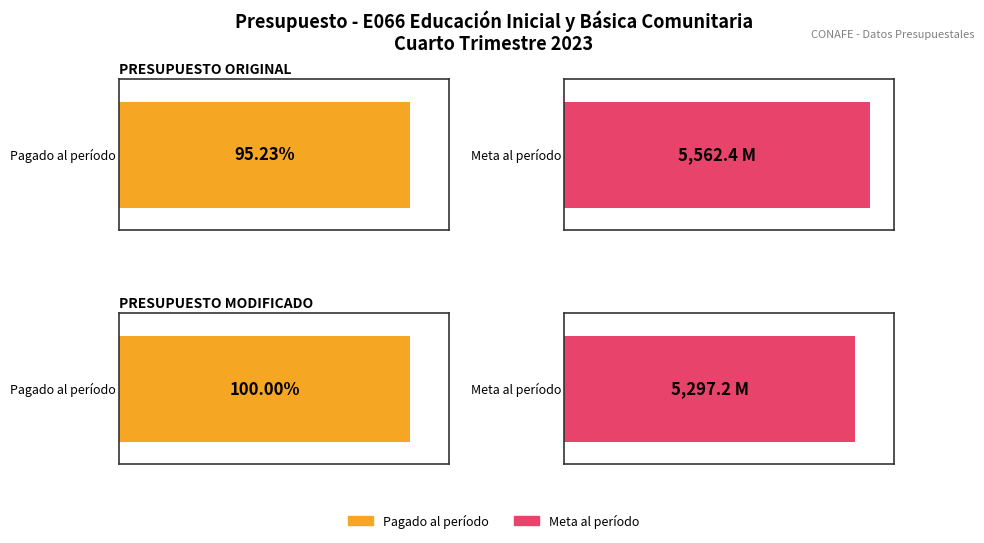

List the series in order of their overall mean, lowest first.

Pagado al período (Millones de pesos), Meta al período (Millones de pesos)